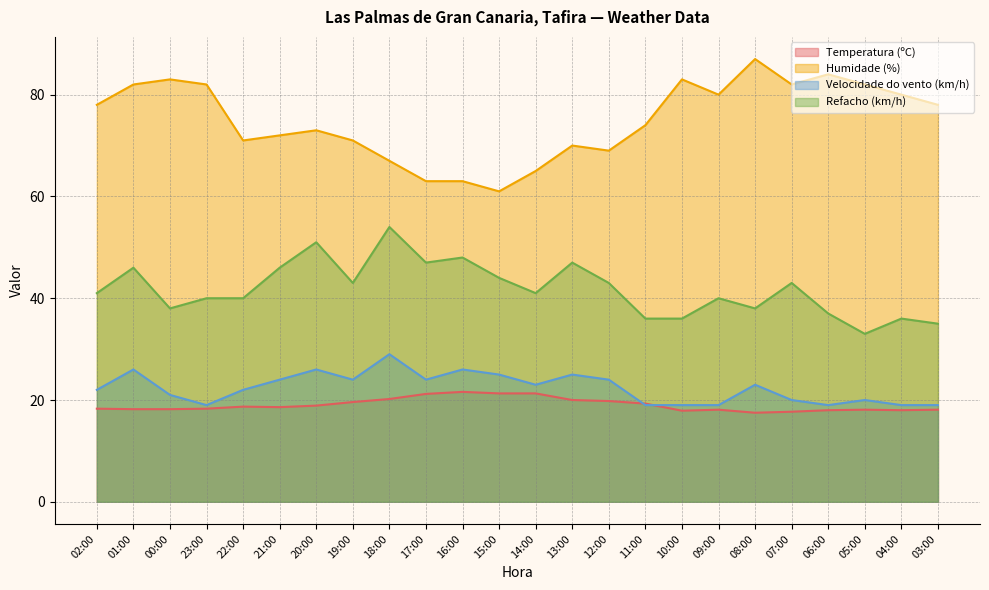

What is the spread (max minus min) of values at 02:00?

59.7